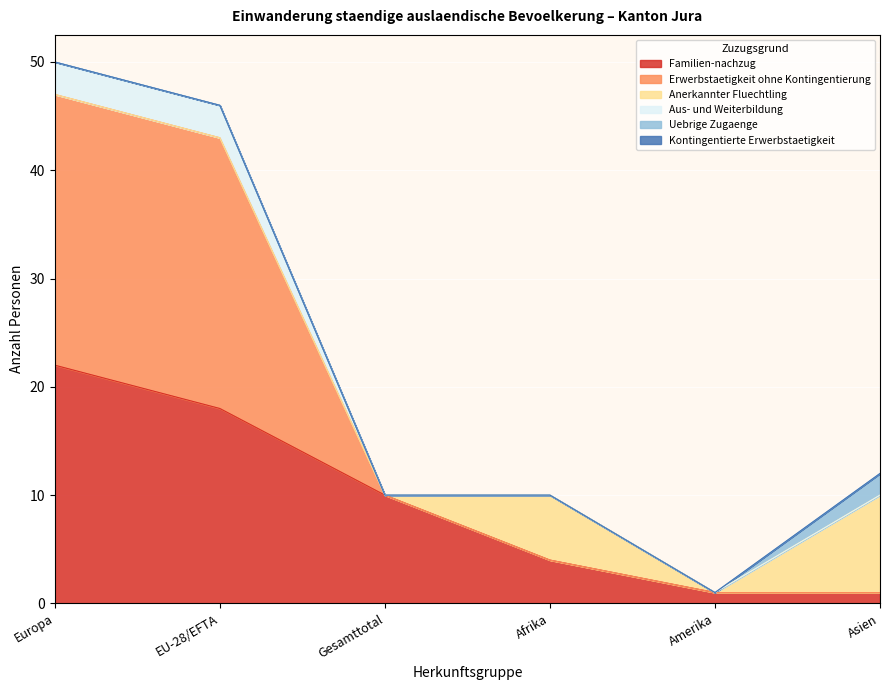

How many data points in Familien-nachzug are less than 10?

3